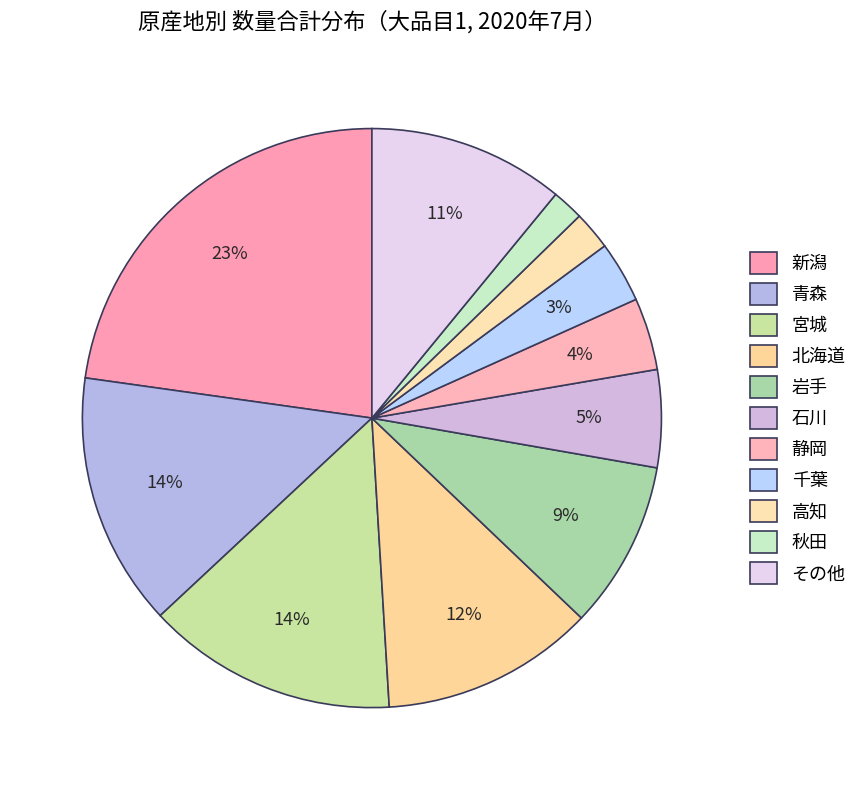

Count the number of slices in the pie.

11